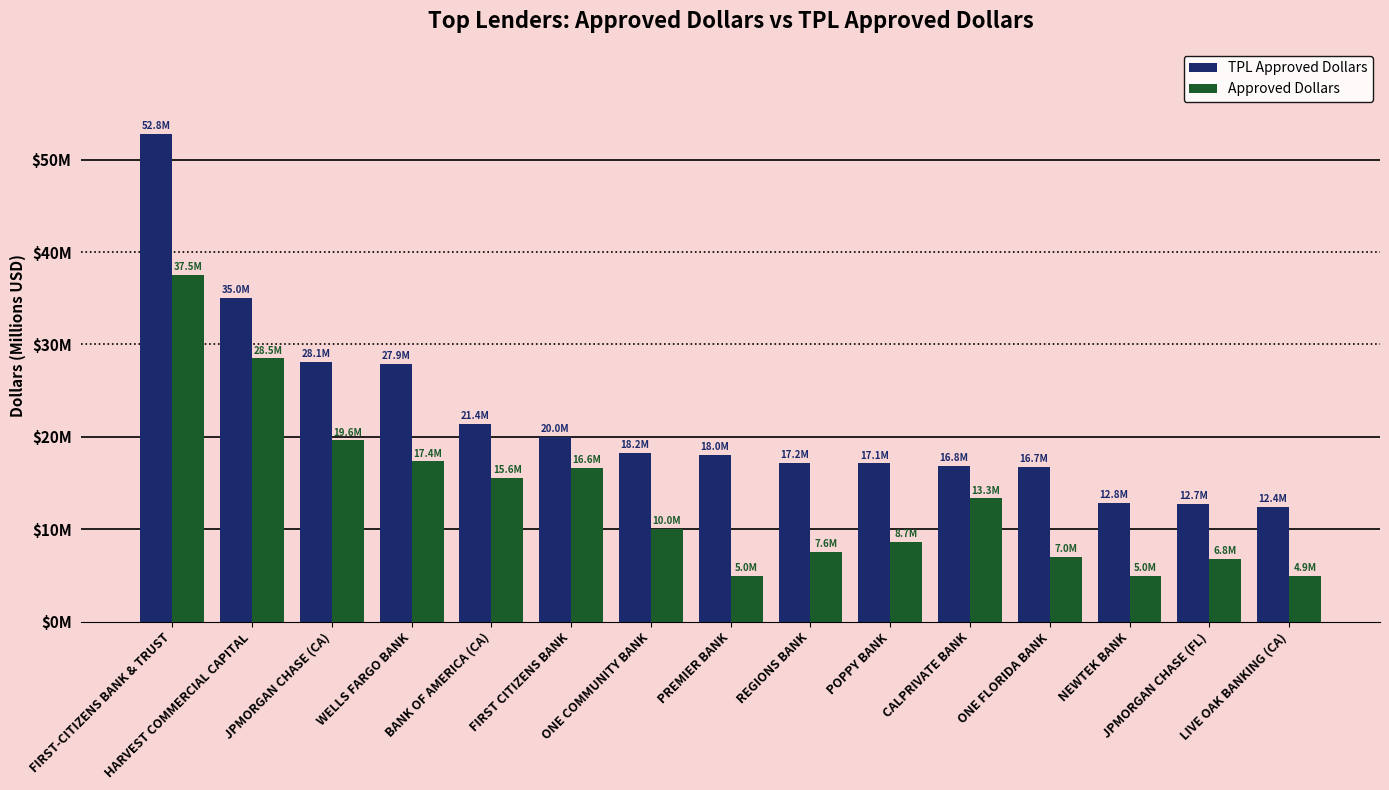

Where is TPL Approved Dollars nearest to the value 32?

HARVEST COMMERCIAL CAPITAL